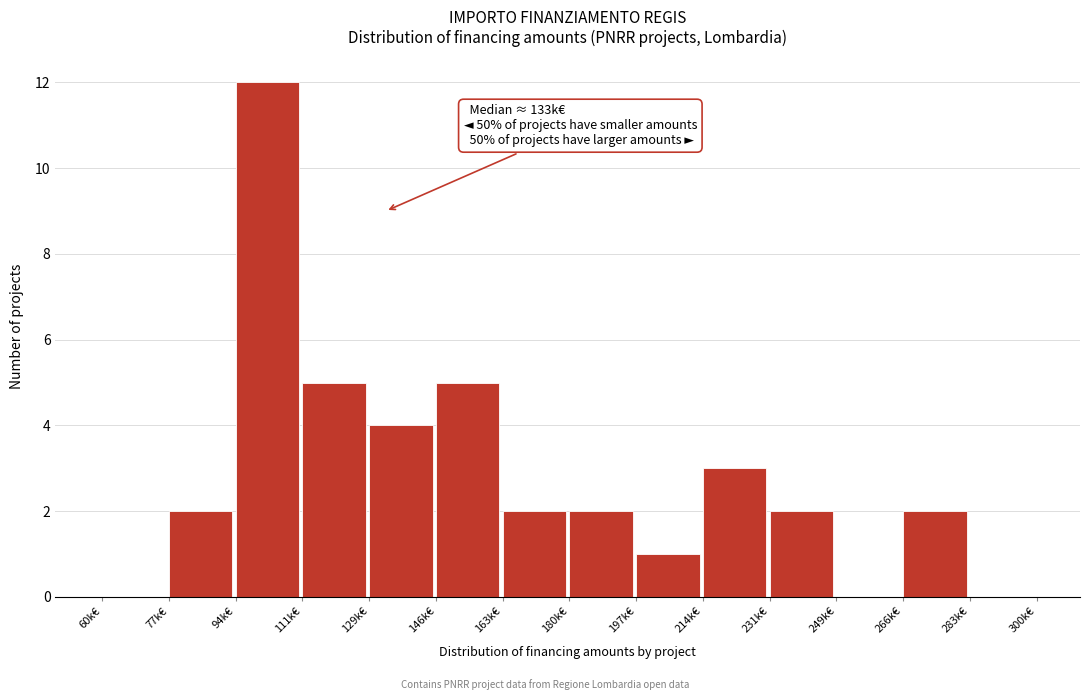

Reading left to right, list all the values displayed in this chart.

60k€=0	77k€=2	94k€=12	111k€=5	129k€=4	146k€=5	163k€=2	180k€=2	197k€=1	214k€=3	231k€=2	249k€=0	266k€=2	283k€=0